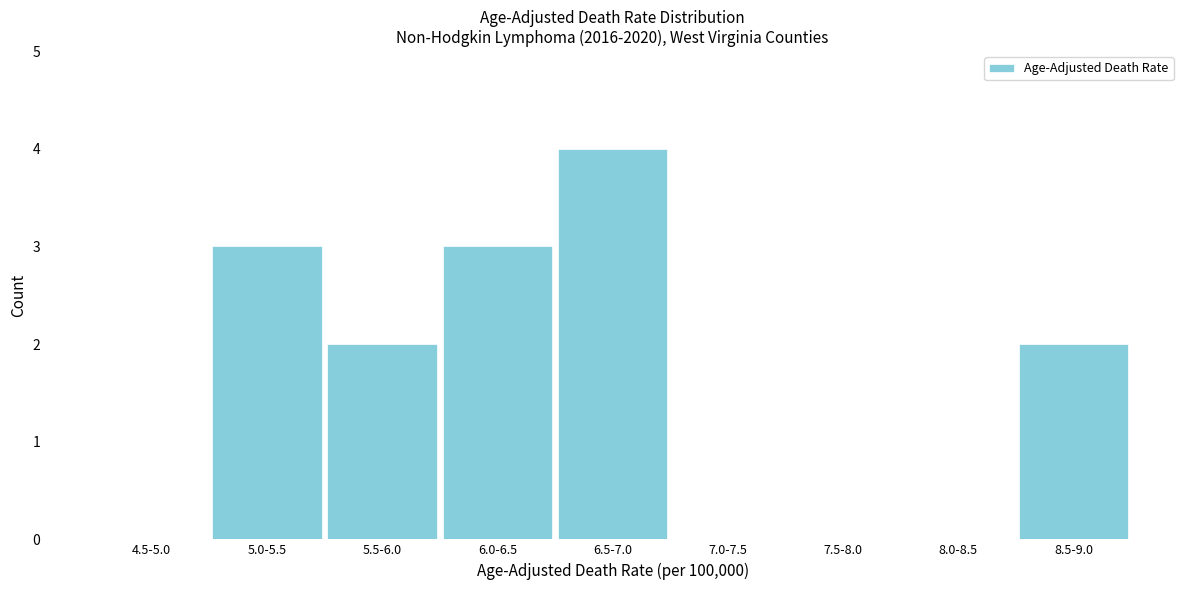

Reading left to right, transcribe all the data shown in this chart.

4.5-5.0=0	5.0-5.5=3	5.5-6.0=2	6.0-6.5=3	6.5-7.0=4	7.0-7.5=0	7.5-8.0=0	8.0-8.5=0	8.5-9.0=2